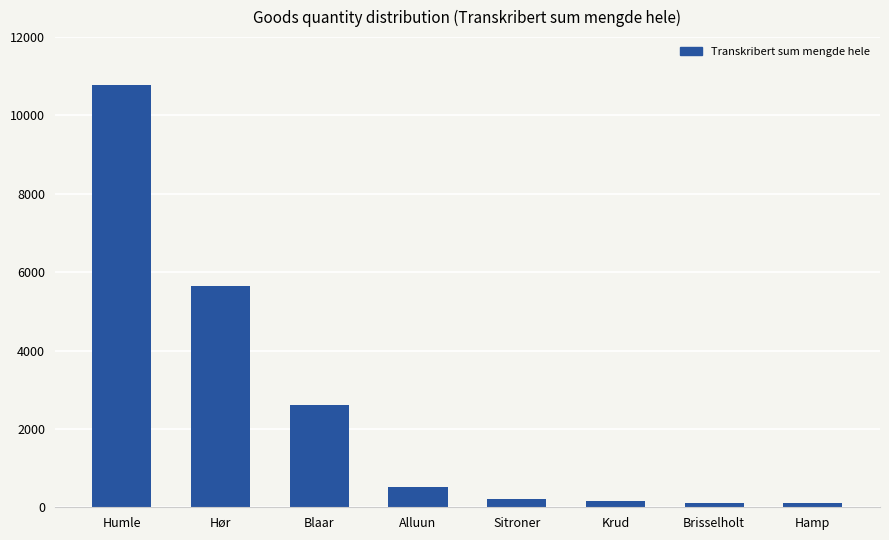

What is the change in value from Blaar to Alluun?

-2090